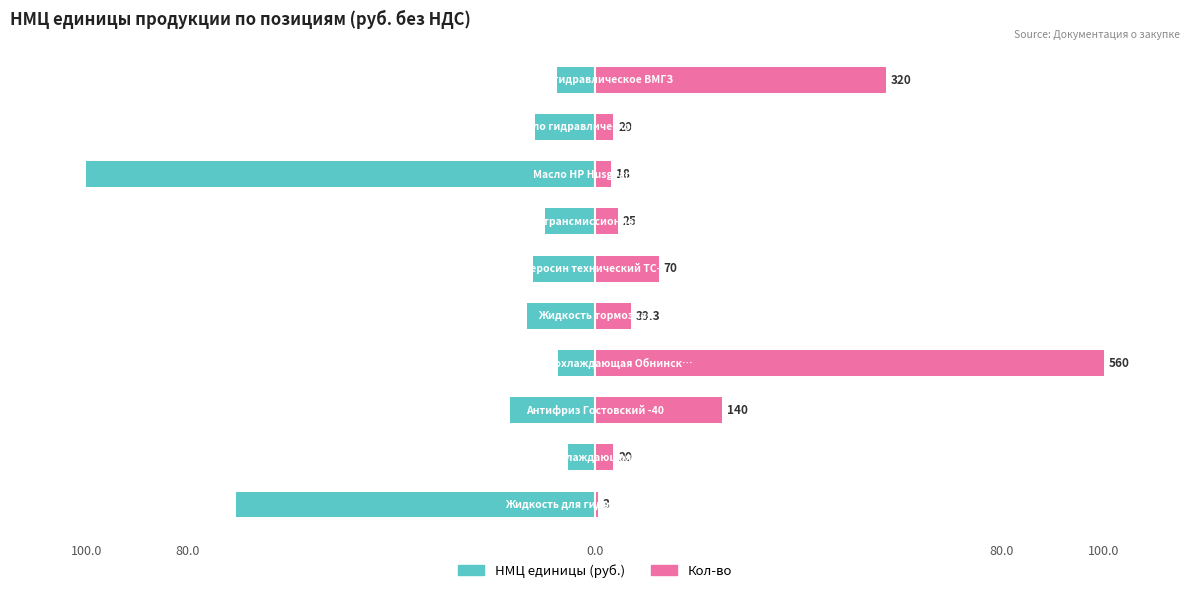

What is the average value of the Кол-во series?

21.7